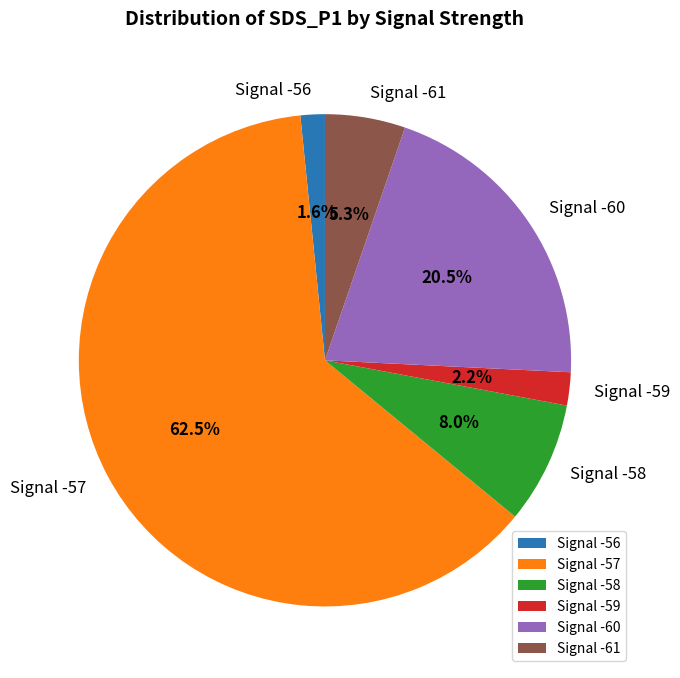

How many segments does this pie chart have?

6